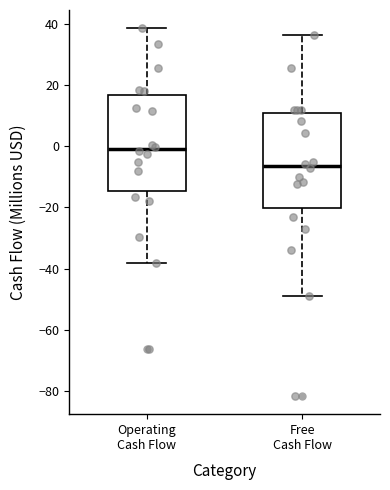

Which box's median line is the lowest?

Free Cash Flow